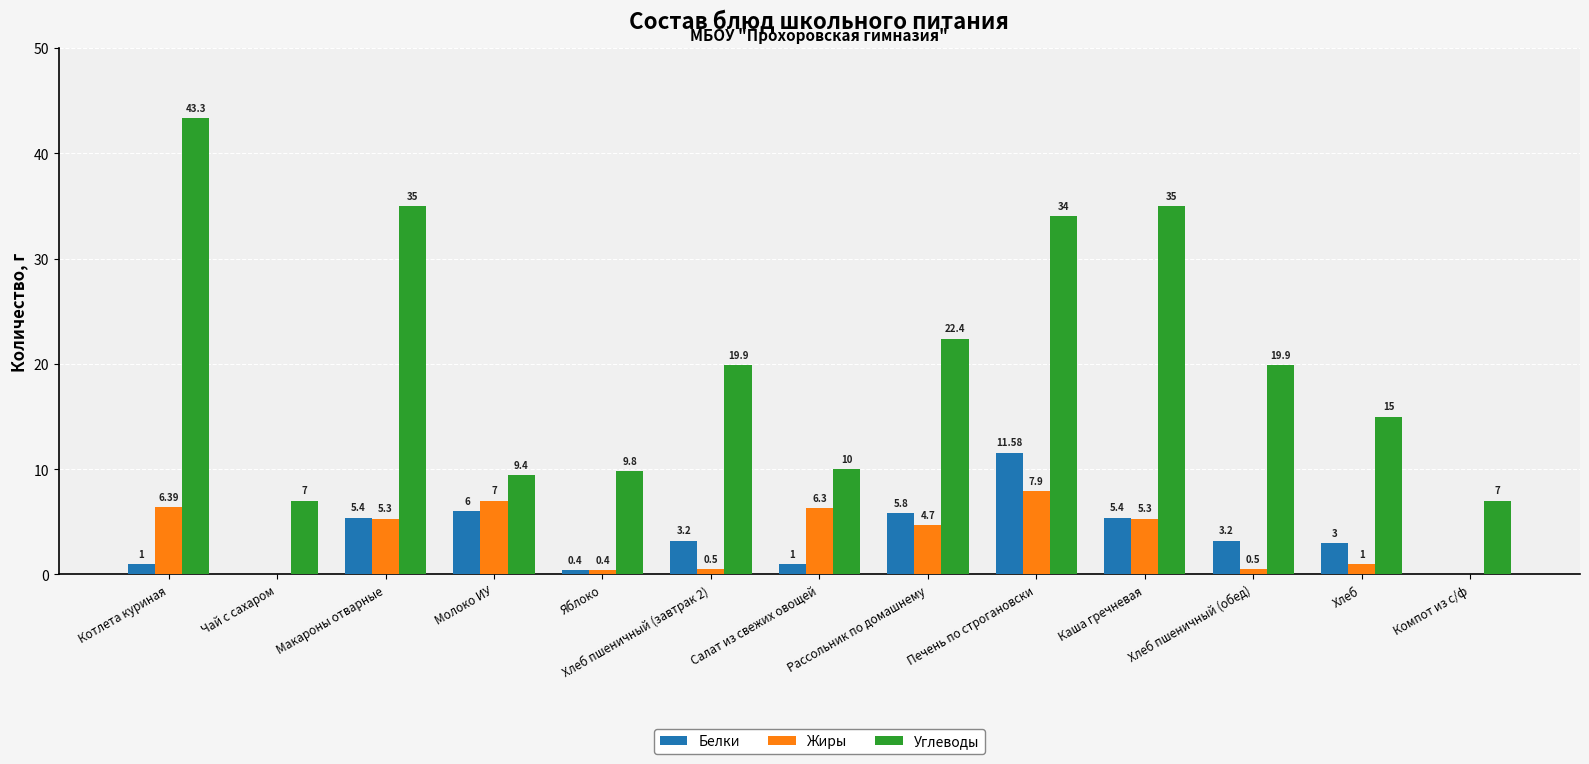

Reading left to right, list all the values displayed in this chart.

Белки: 1.0	0.0	5.4	6.0	0.4	3.2	1.0	5.8	11.6	5.4	3.2	3.0	0.0
Жиры: 6.4	0.0	5.3	7.0	0.4	0.5	6.3	4.7	7.9	5.3	0.5	1.0	0.0
Углеводы: 43.3	7.0	35.0	9.4	9.8	19.9	10.0	22.4	34.0	35.0	19.9	15.0	7.0